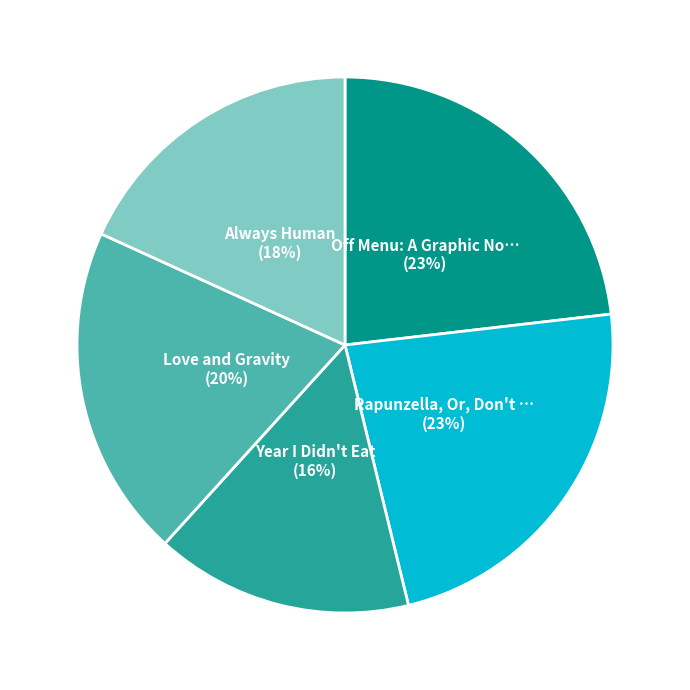

How many segments does this pie chart have?

5